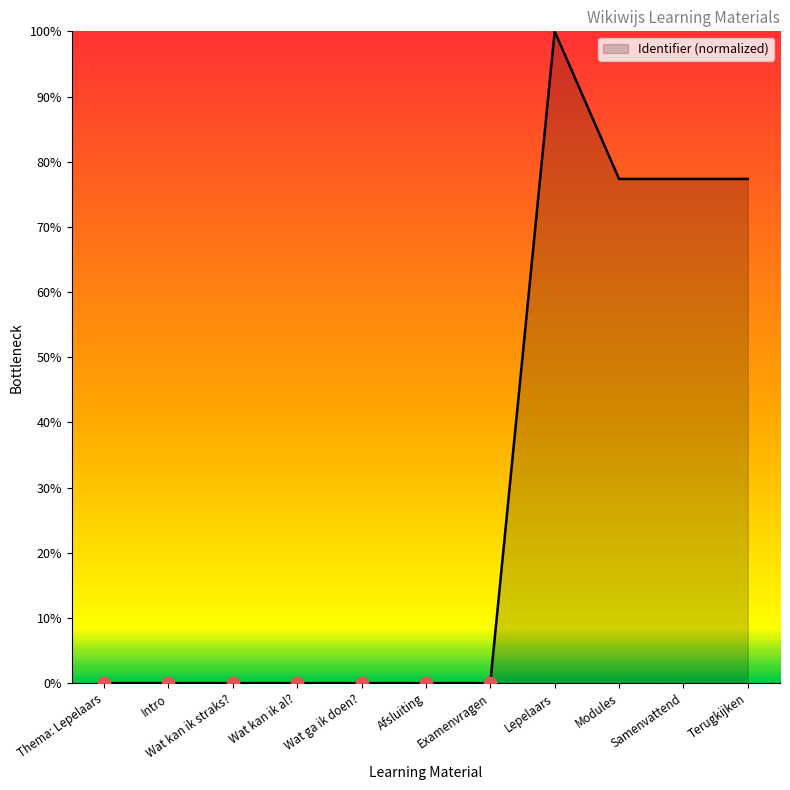

Which has a higher value, Thema: Lepelaars or Terugkijken?

Terugkijken